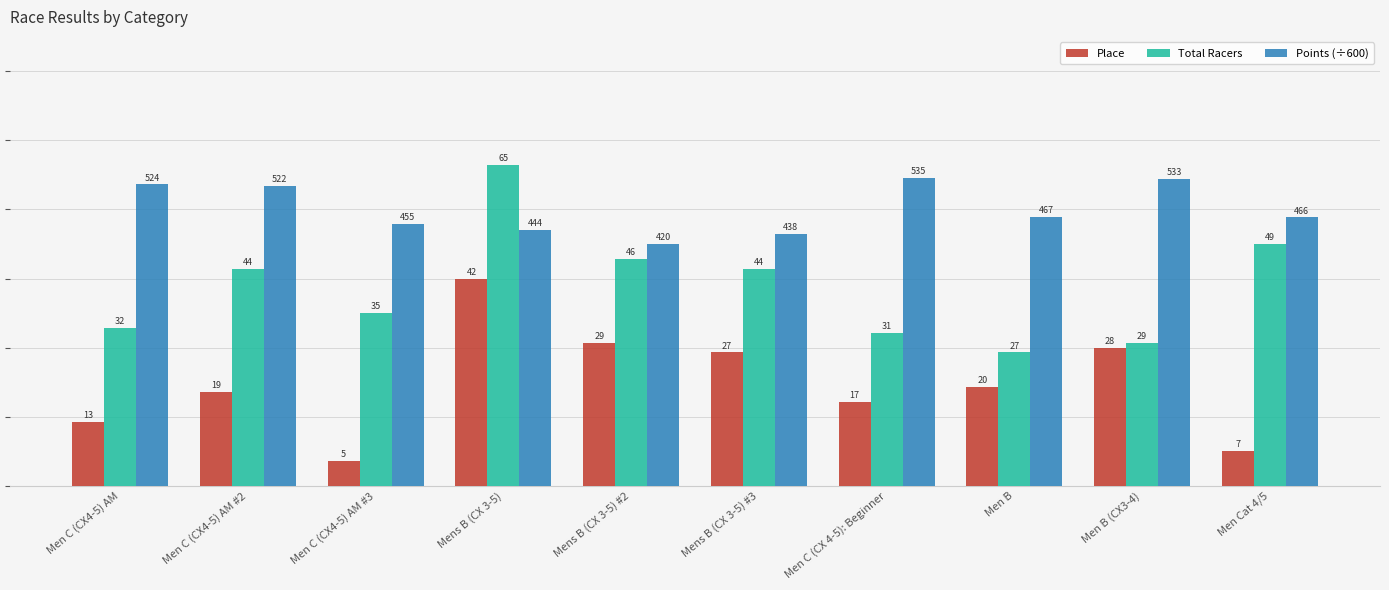

At which label is Points (÷600) closest to 0?

Mens B (CX 3-5) #2